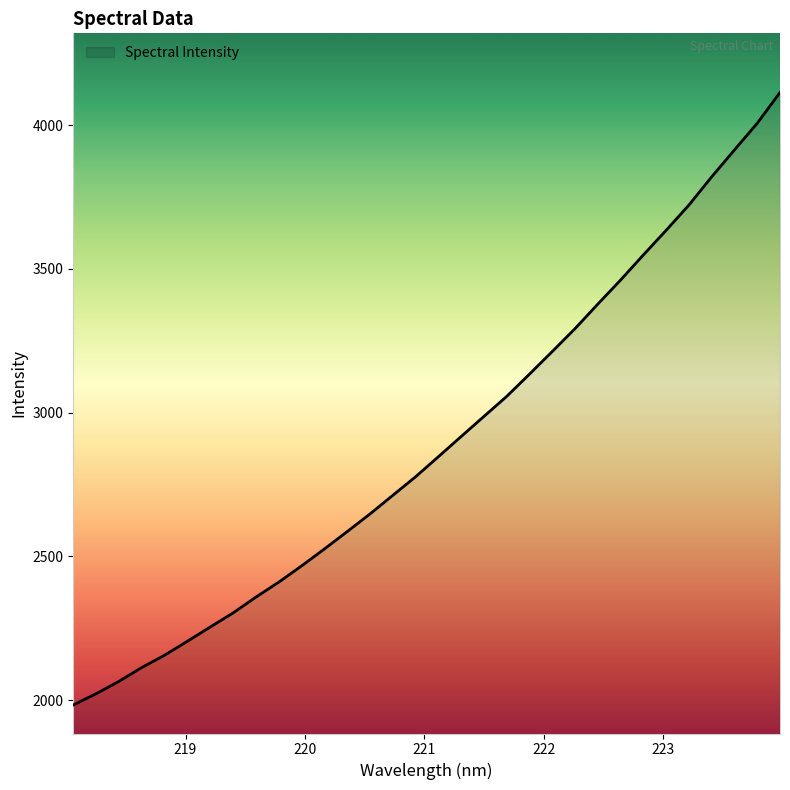

How many values are below 2846?

16